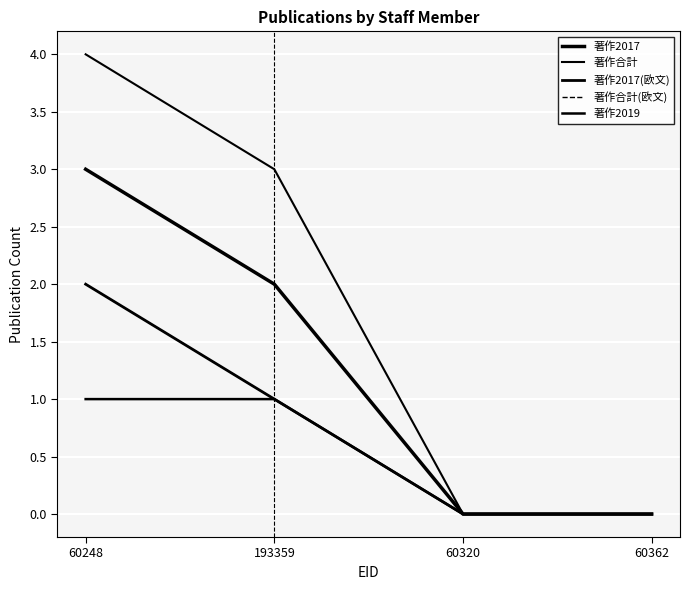

Which series has the largest total across all categories?

著作合計